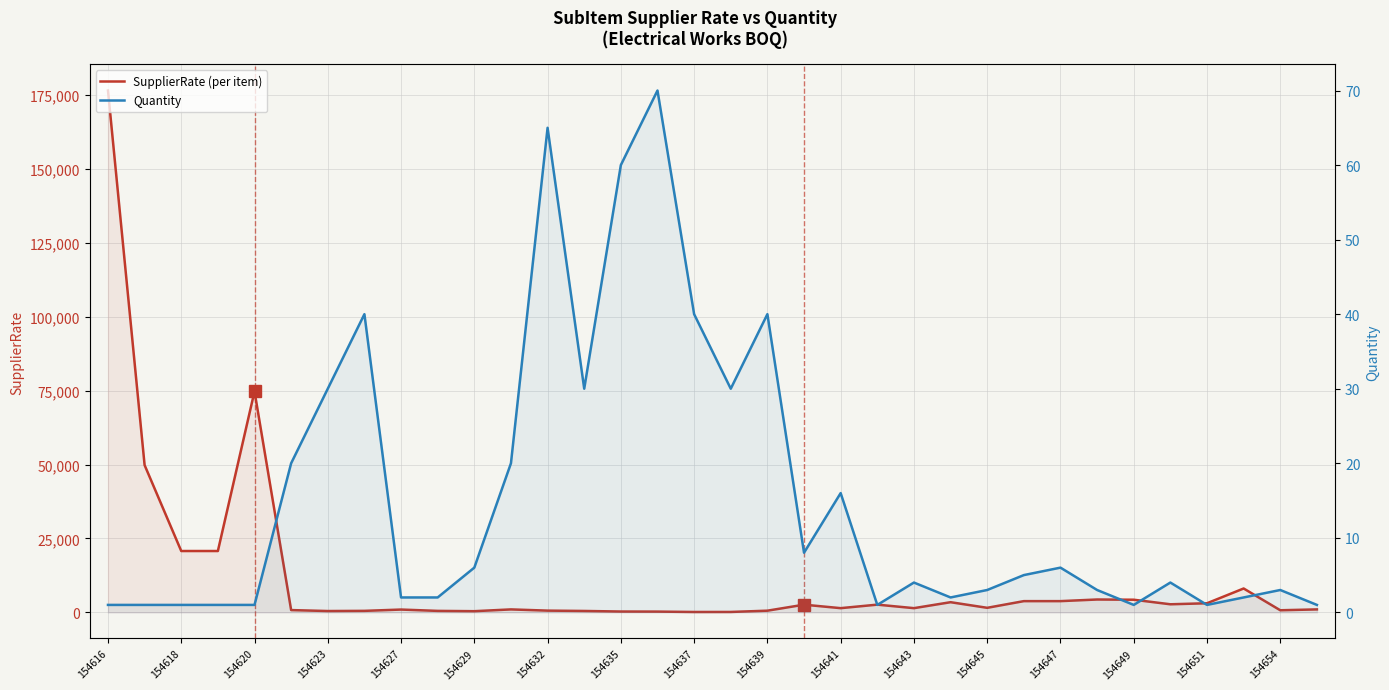

What is the highest value of the Quantity series?

70